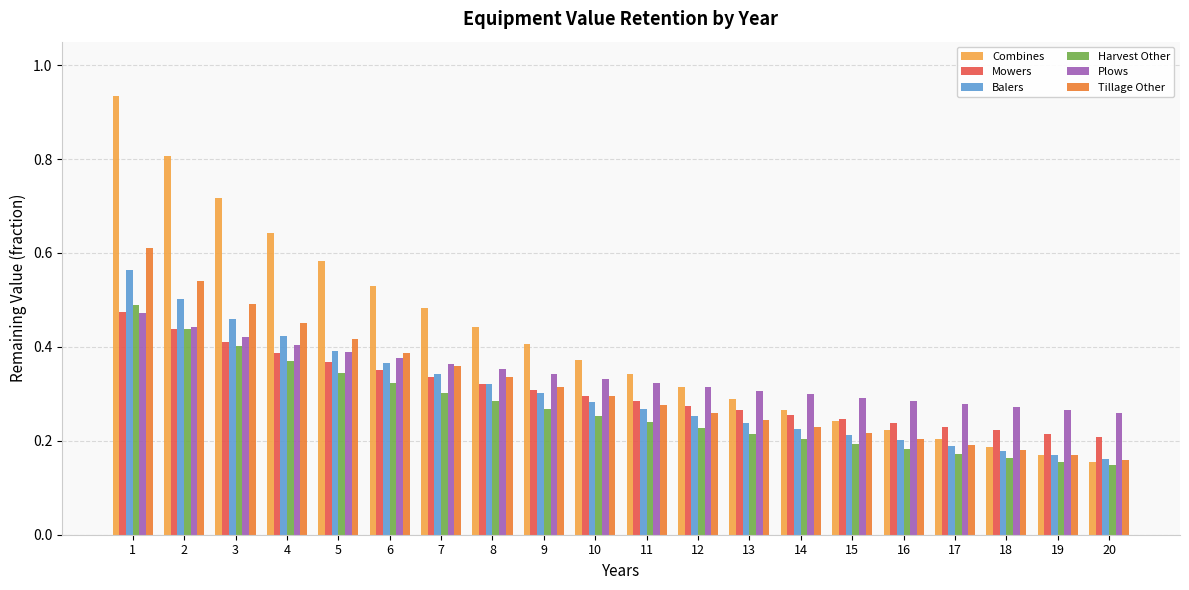

Is the value of Mowers at 5 greater than the value of Tillage Other at 18?

Yes